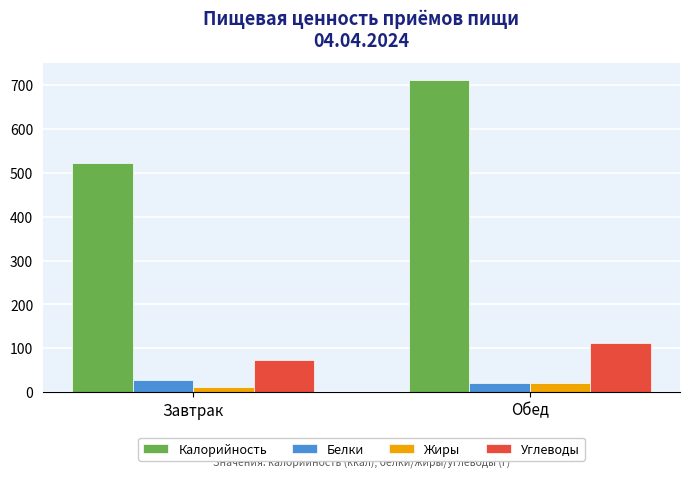

What is the sum of the Калорийность values at Обед and Завтрак?

1233.9